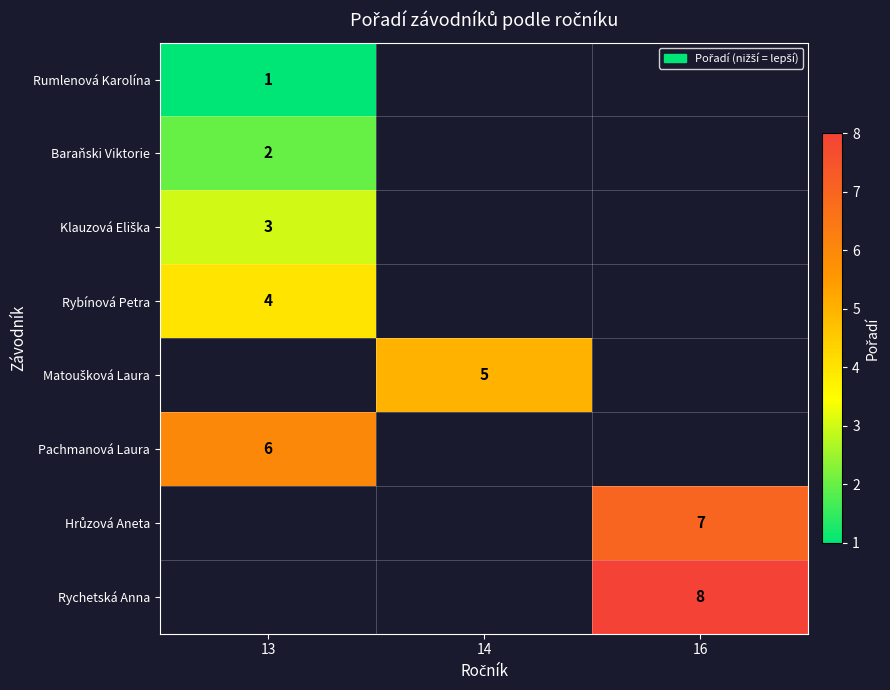

Is it true that Baraňski Viktorie equals 2 at 13?

True